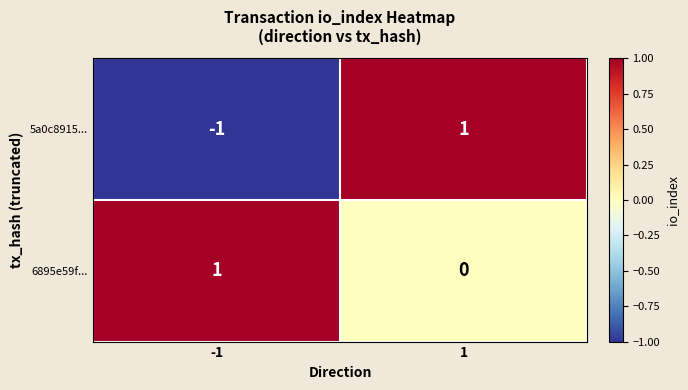

Which category has the lowest value across all series?

-1